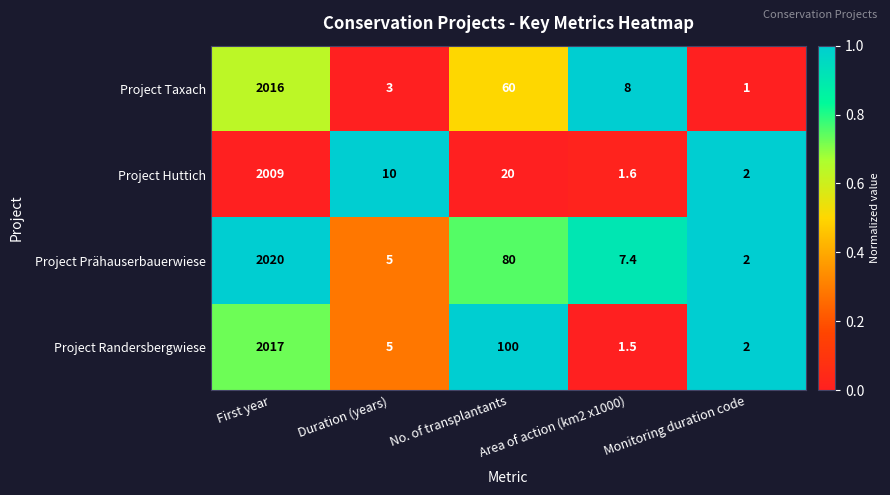

What is the difference between the maximum and second lowest values in the Project Prähauserbauerwiese series?

2015.0